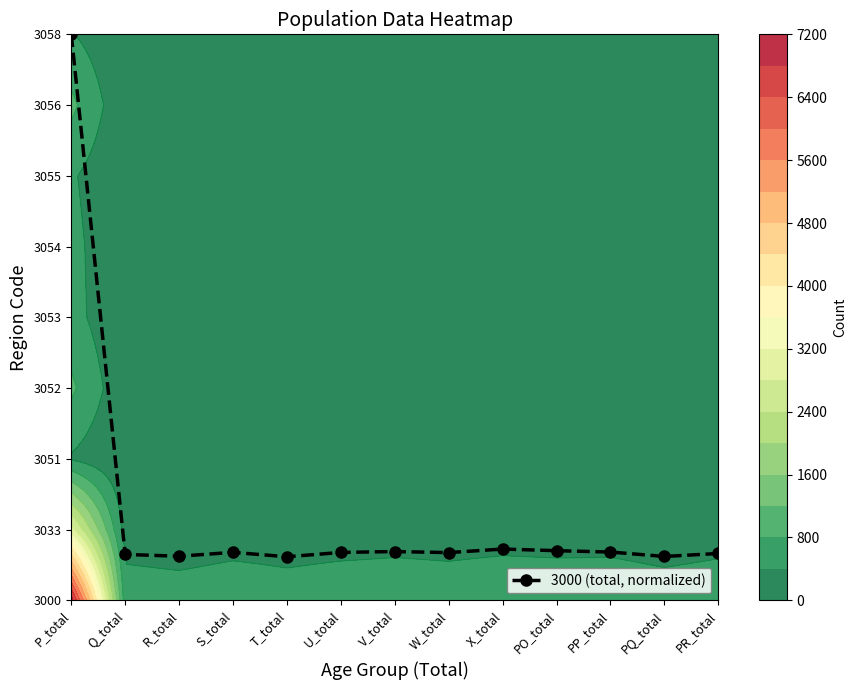

Which label corresponds to the smallest value in the chart?

T_total